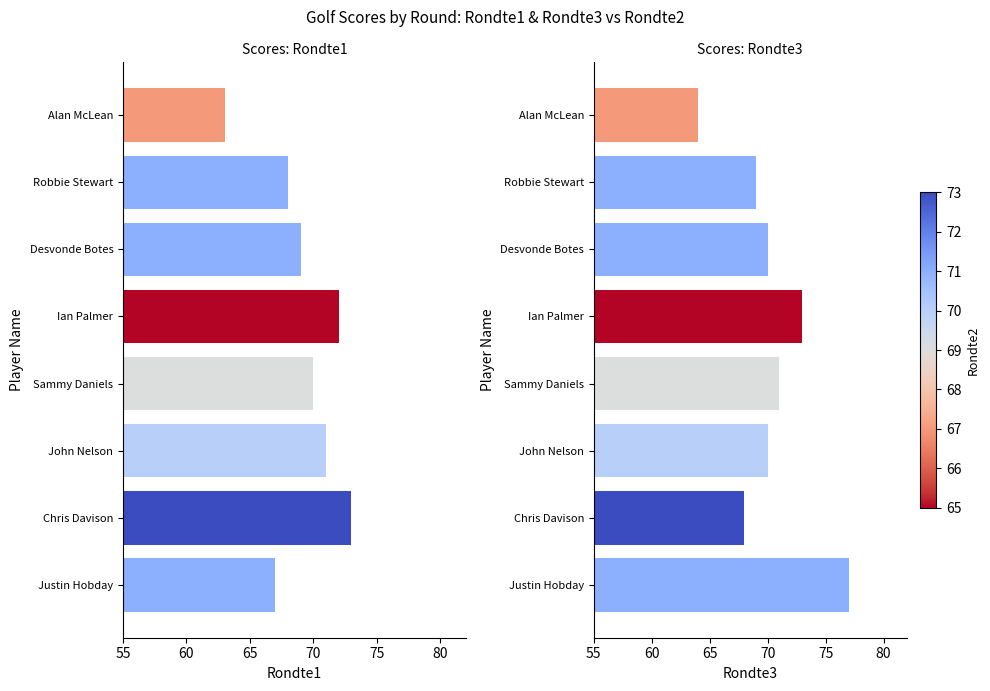

Reading right to left, what are all the values shown in this chart?

Rondte1: 67	73	71	70	72	69	68	63
Rondte3: 77	68	70	71	73	70	69	64